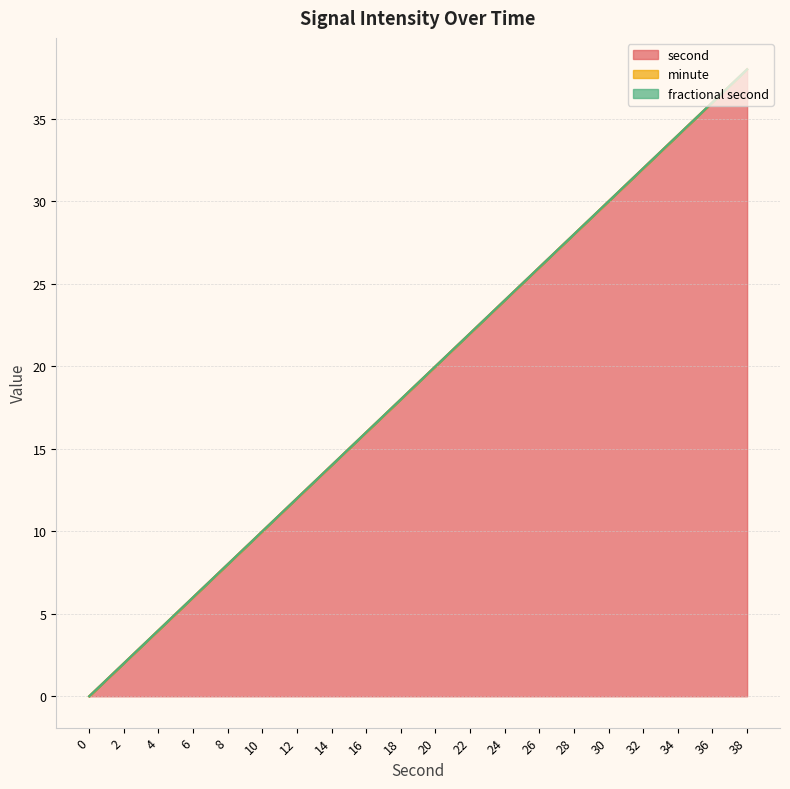

Is the value of minute at 2 greater than the value of fractional second at 2?

No